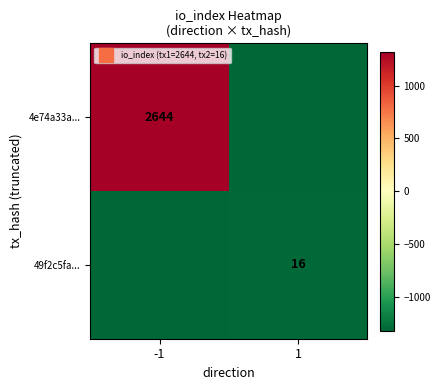

What is the spread (max minus min) of values at -1?

2644